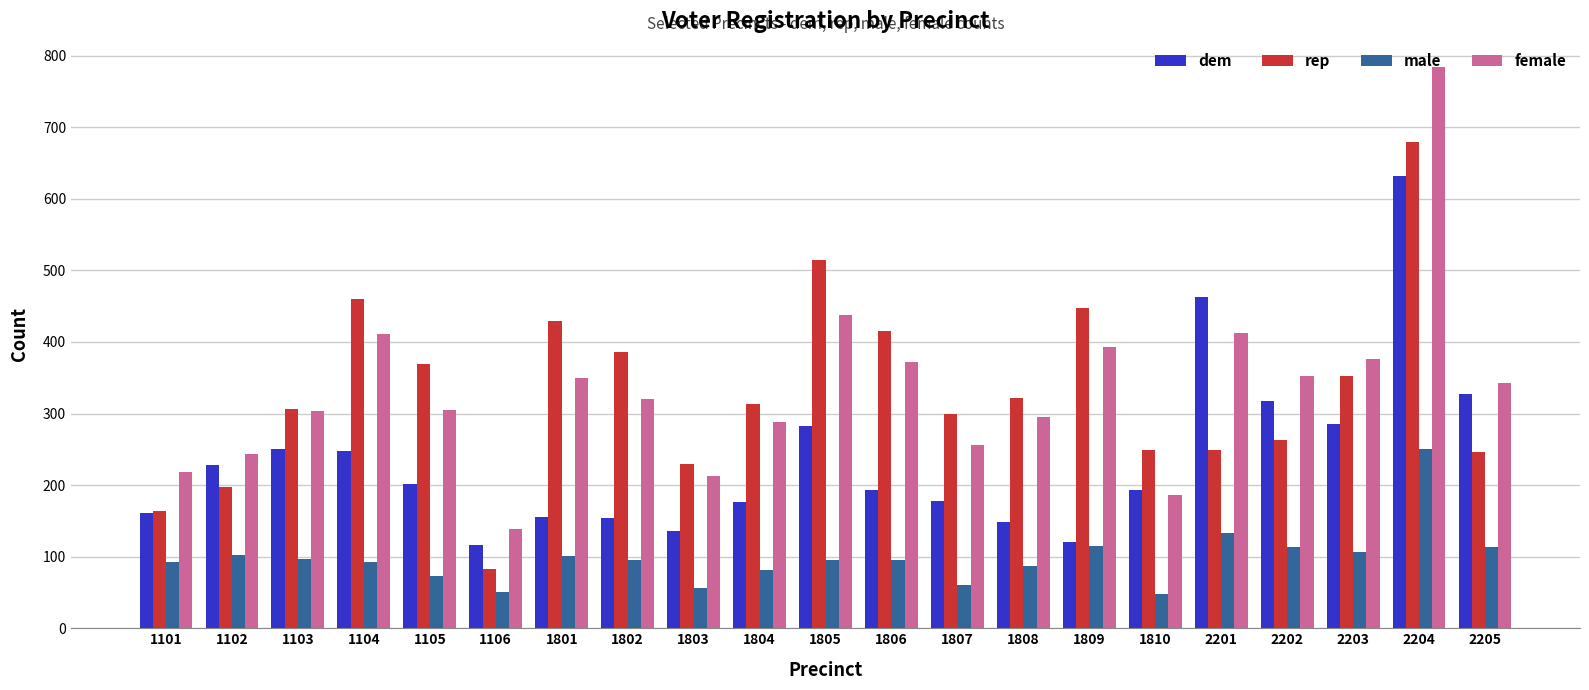

What is the maximum value shown in the chart?

784